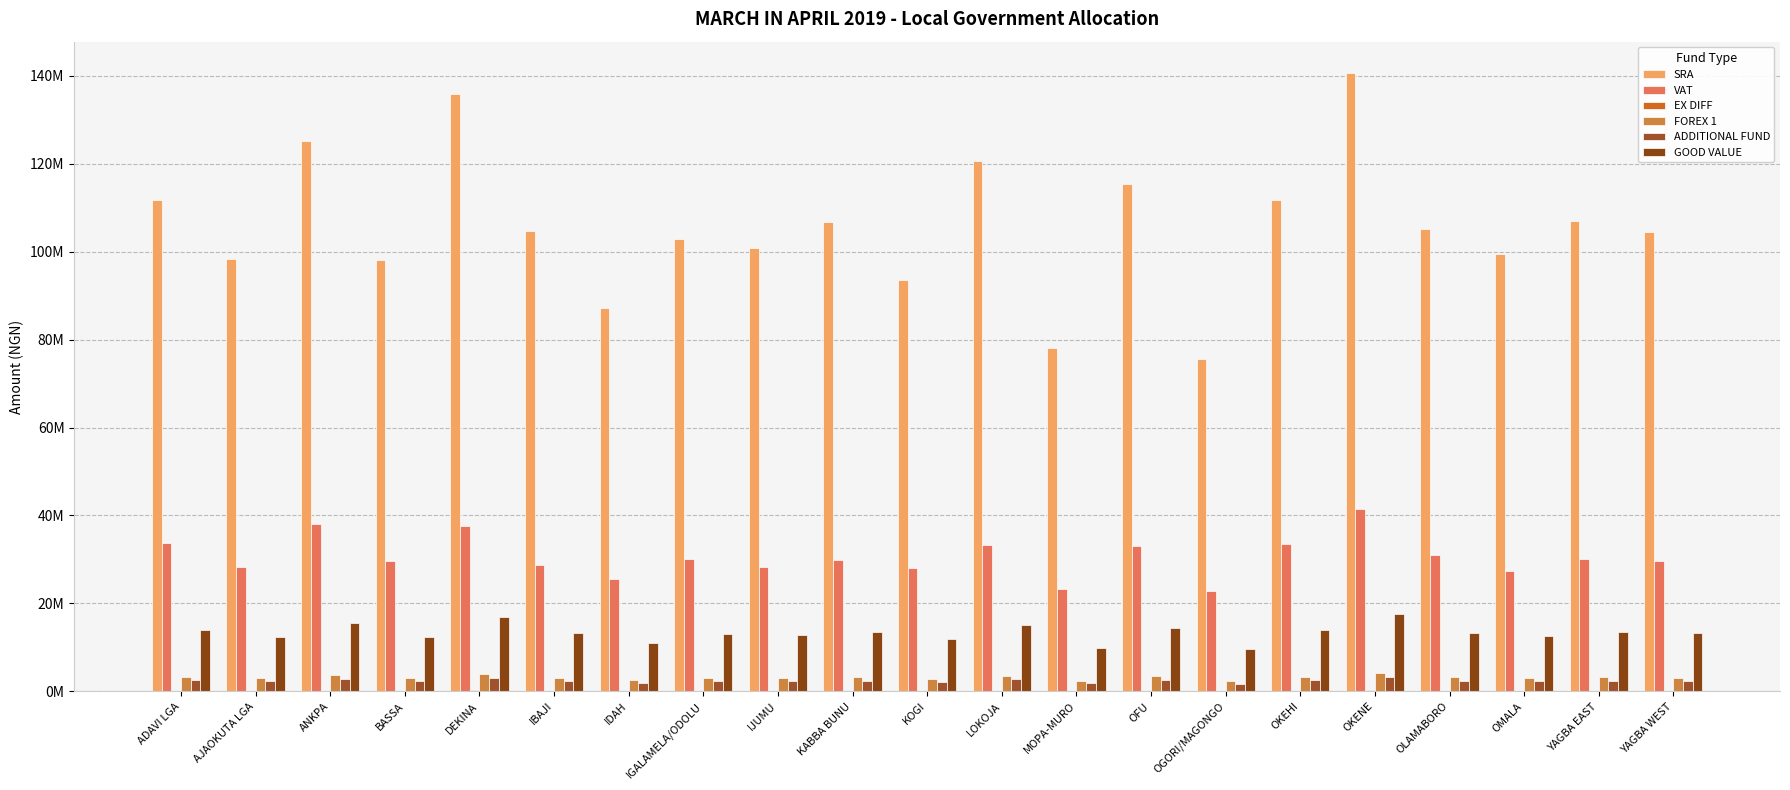

What is the lowest value of the EX DIFF series?

116212.0